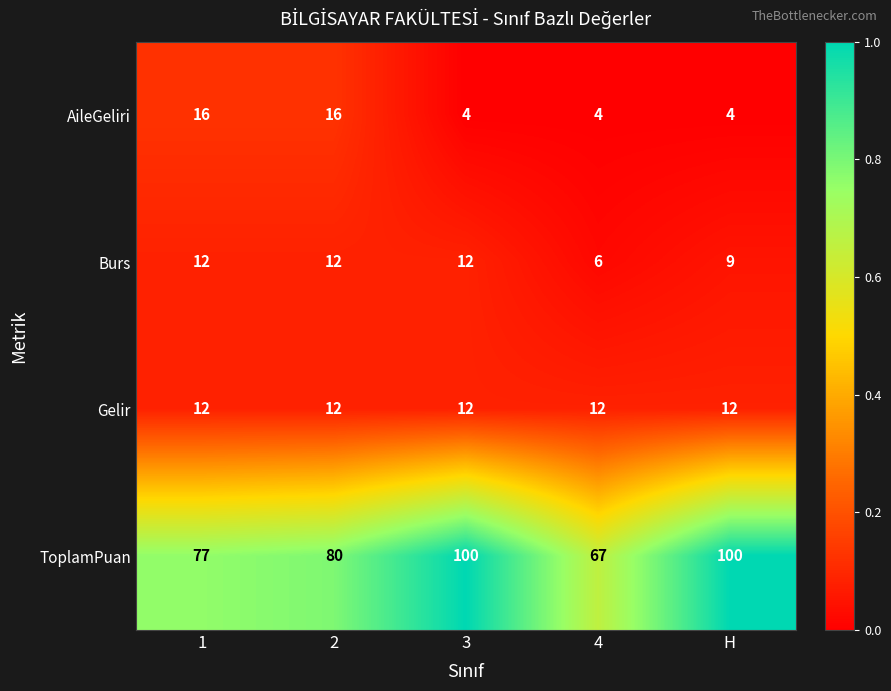

Count the Burs values in the range 9 to 12.

4